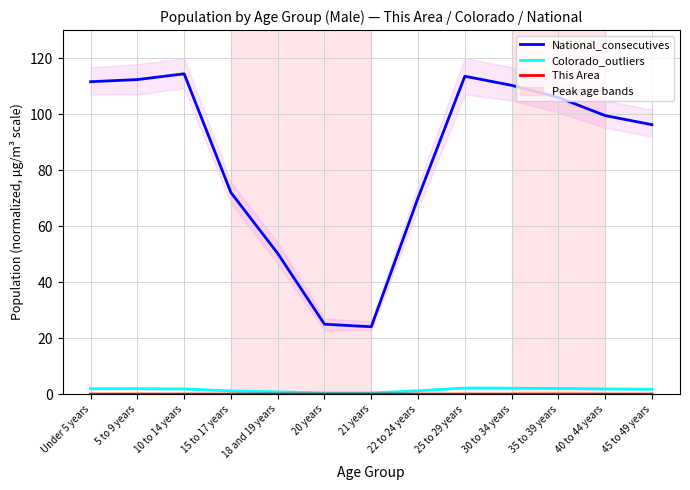

At how many categories does at least one series exceed 9?

13